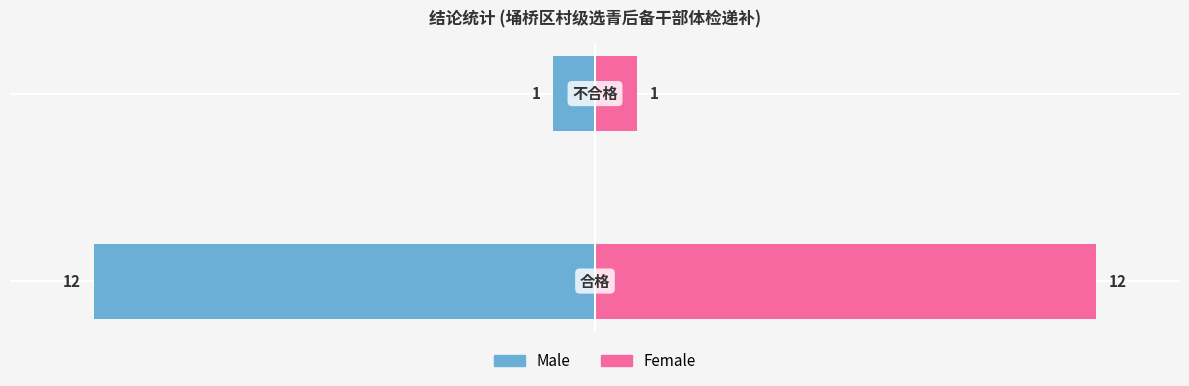

Which series has the largest total across all categories?

Female